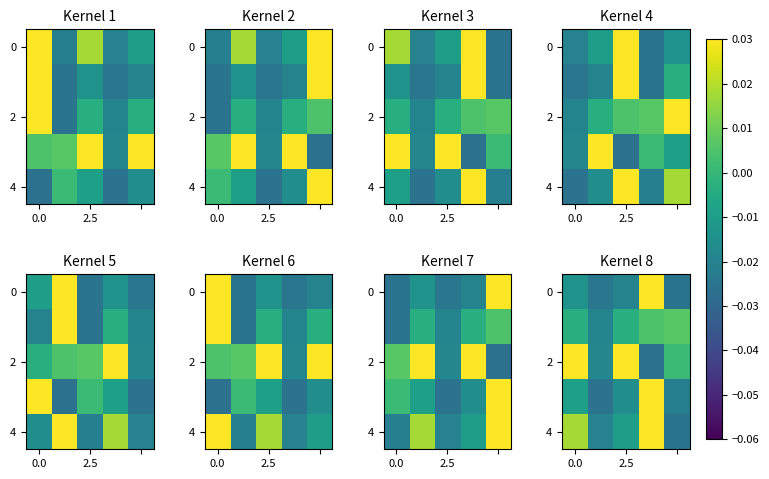

Where is 4 nearest to the value 0?

2.5